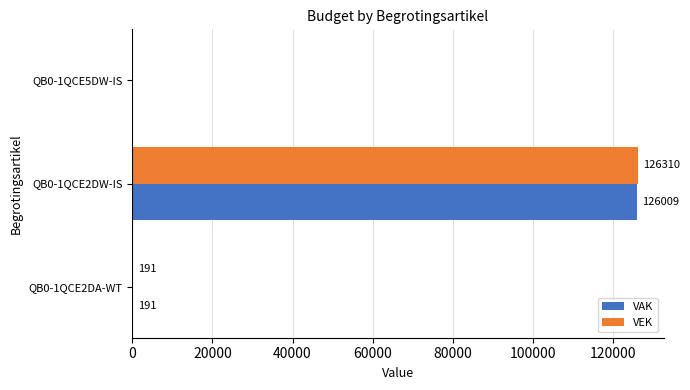

The value of VAK at QB0-1QCE2DW-IS is 126009. True or false?

True